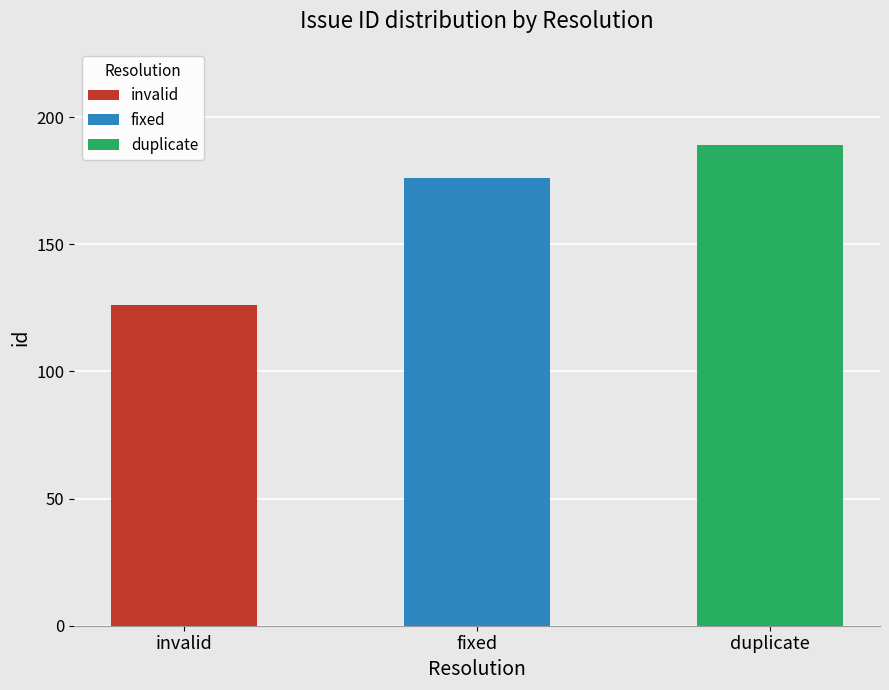

Rank the categories by value from lowest to highest.

invalid, fixed, duplicate